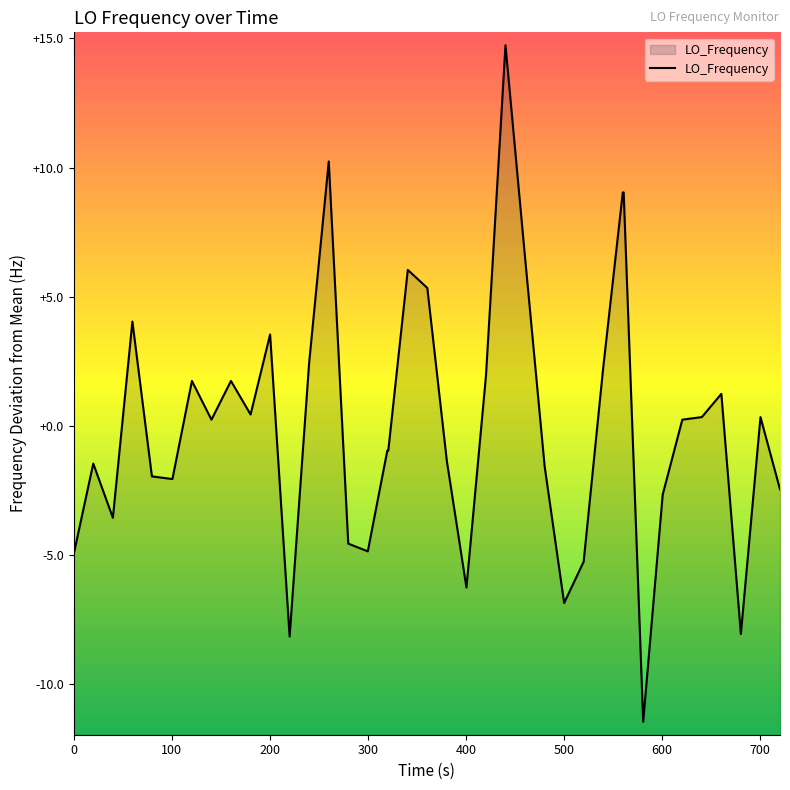

Reading left to right, what are all the values shown in this chart?

-5.0	-1.5	-3.6	4.0	-2.0	-2.0	-2.1	1.7	0.2	1.7	0.4	3.5	-8.2	2.4	10.2	-4.6	-4.9	-1.0	-1.0	6.0	5.3	-1.4	-6.3	1.9	14.7	6.5	-1.6	-6.9	-5.3	2.2	9.0	9.0	-11.5	-2.7	0.2	0.3	1.2	-8.1	0.3	-2.5